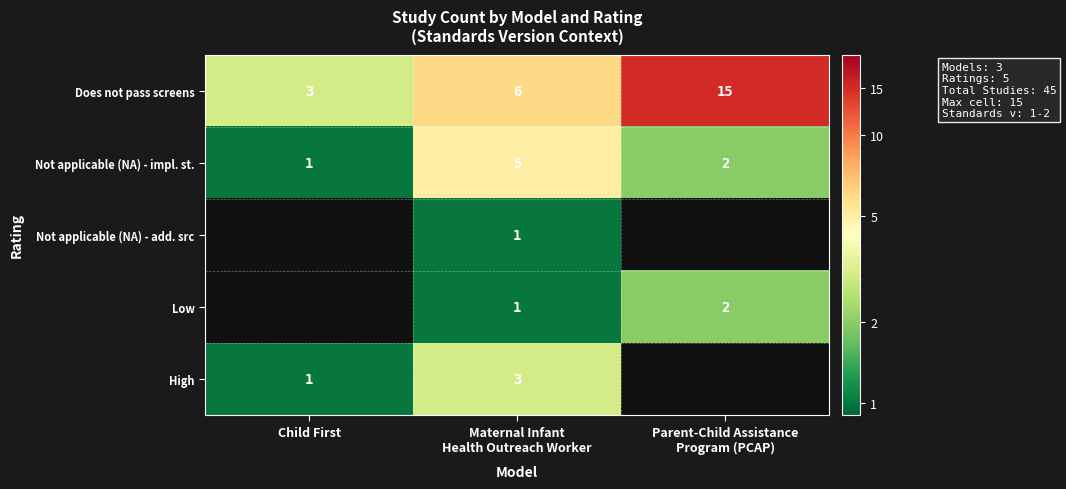

The value of Not applicable (NA) - impl. st. at Child First is 1. True or false?

True